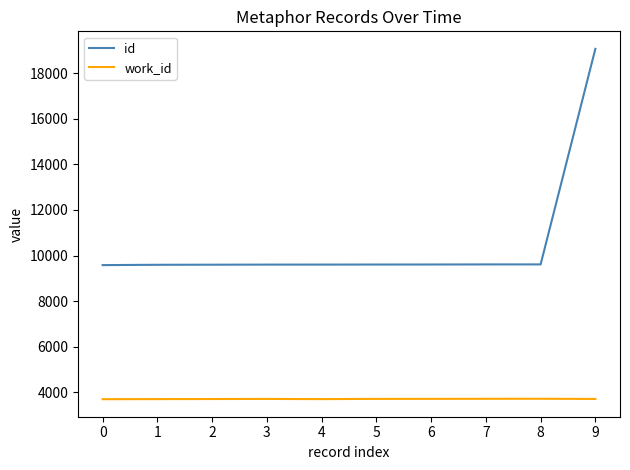

What is the greatest value displayed?

19068